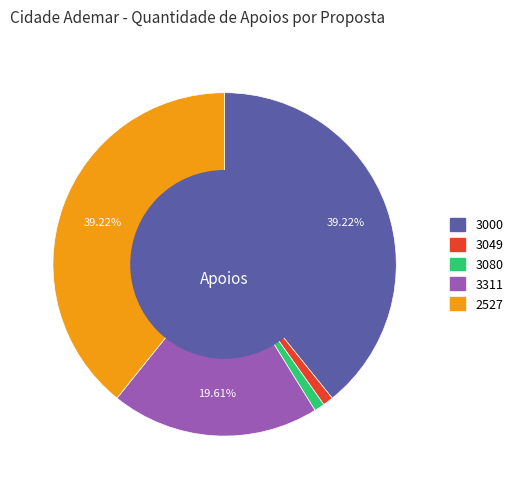

To the nearest percent, what percentage of the pie is 3311?

20%